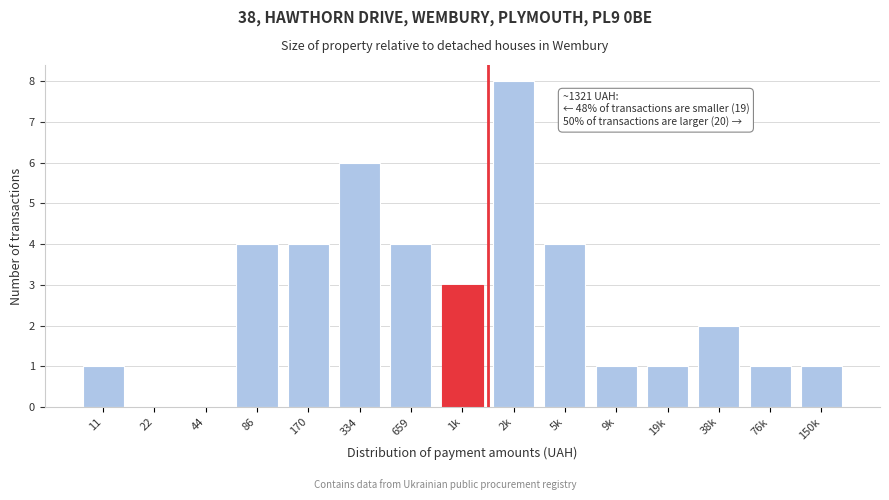

Reading left to right, what are all the values shown in this chart?

11=1	22=0	44=0	86=4	170=4	334=6	659=4	1k=3	2k=8	5k=4	9k=1	19k=1	38k=2	76k=1	150k=1